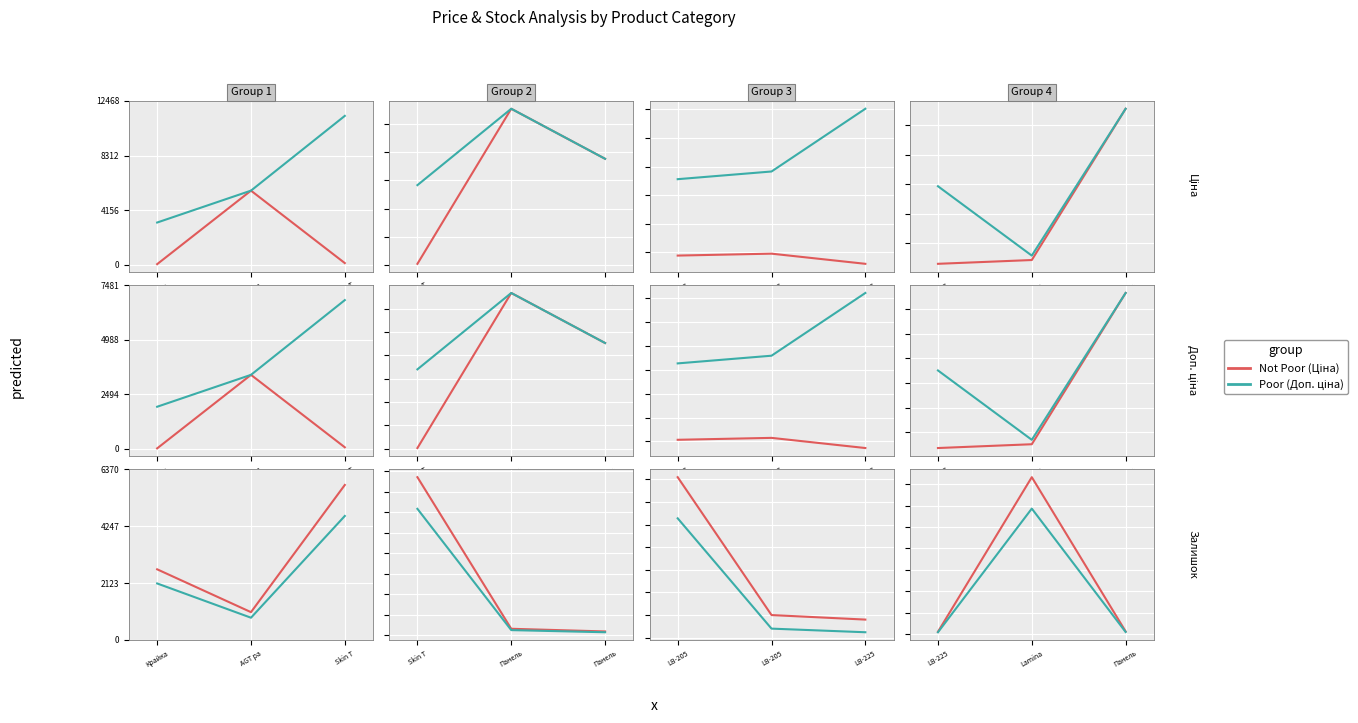

Which category has the lowest value across all series?

LB-225